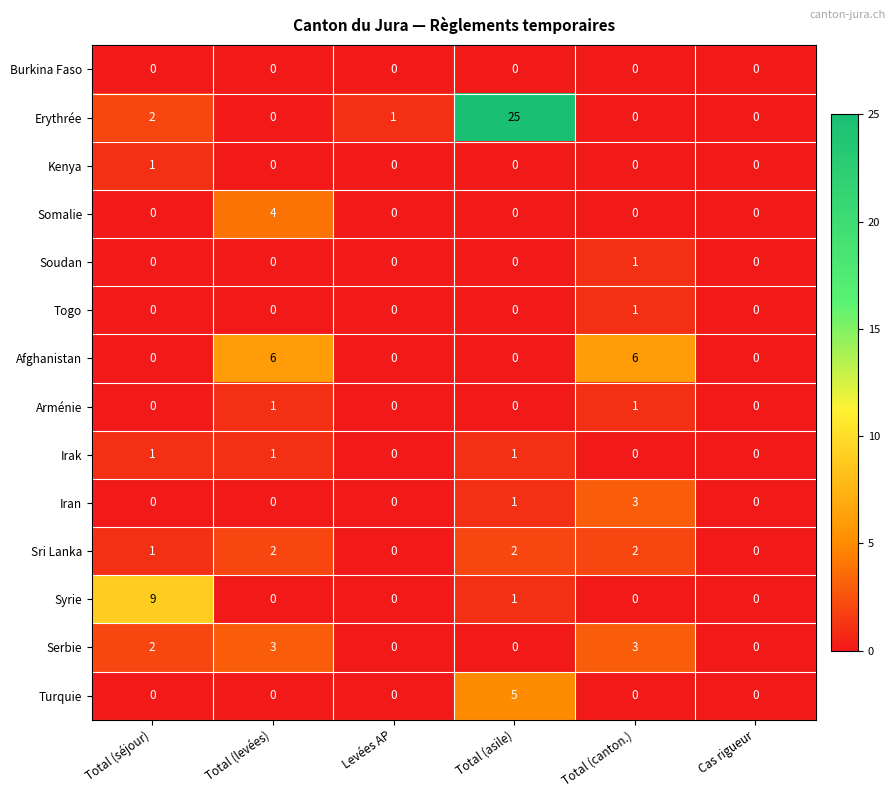

What is the sum of the Syrie values at Total (séjour) and Cas rigueur?

9